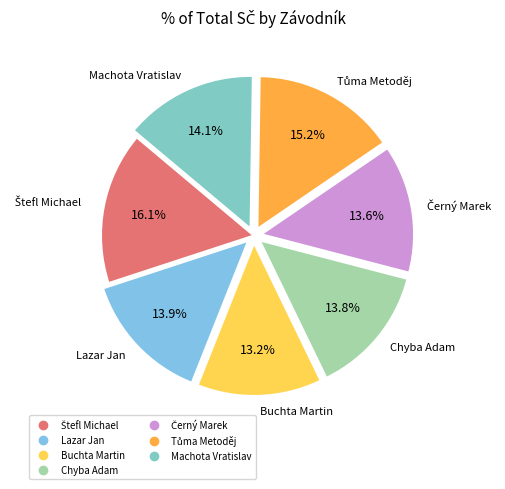

How many segments does this pie chart have?

7